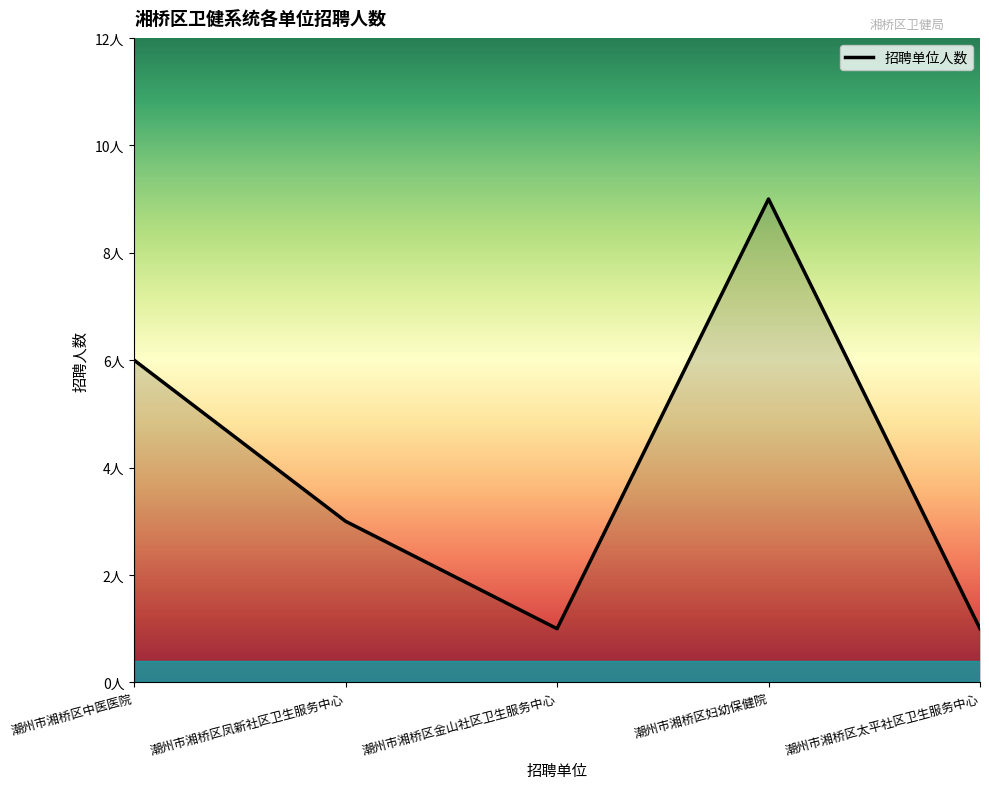

Where is the data nearest to the value 5?

潮州市湘桥区中医医院